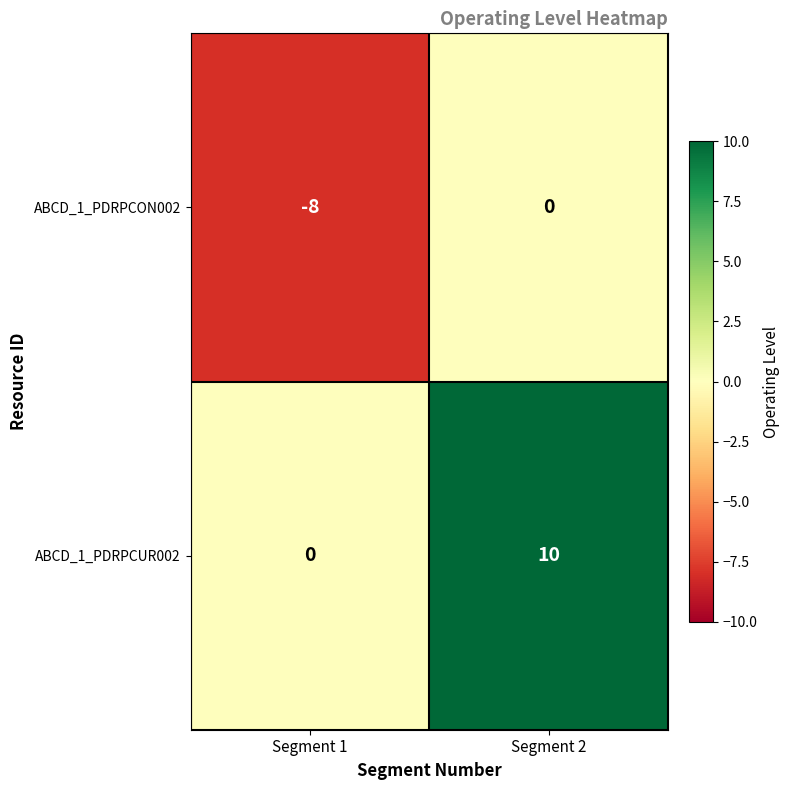

True or false: ABCD_1_PDRPCUR002 has a value of -5 at Segment 1.

False